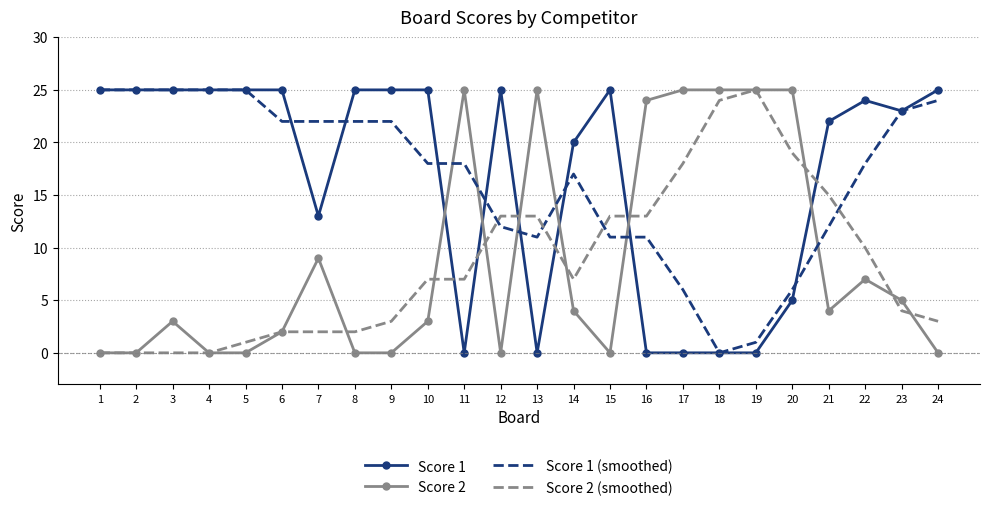

What value does the Score 1 (smoothed) series have at 8?

22